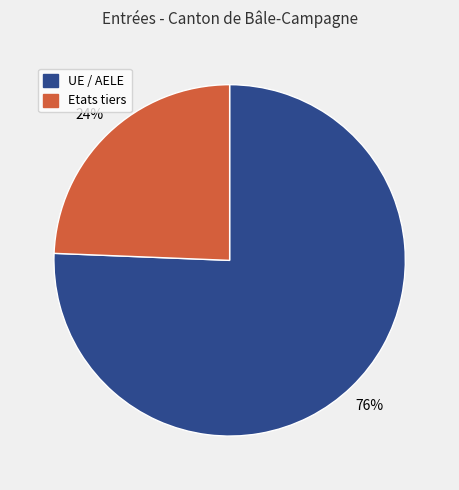

What percentage is the UE / AELE slice, to the nearest percent?

76%